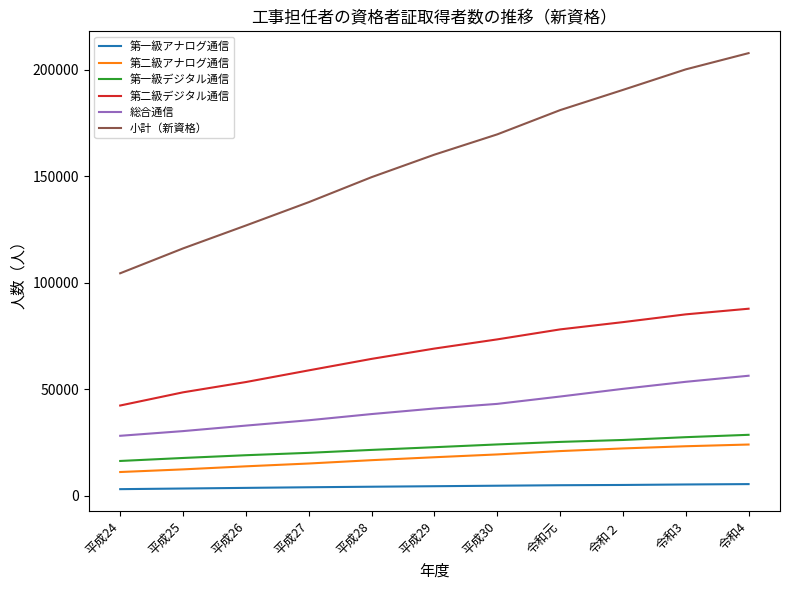

True or false: 第二級デジタル通信 and 第一級アナログ通信 cross at least once.

False